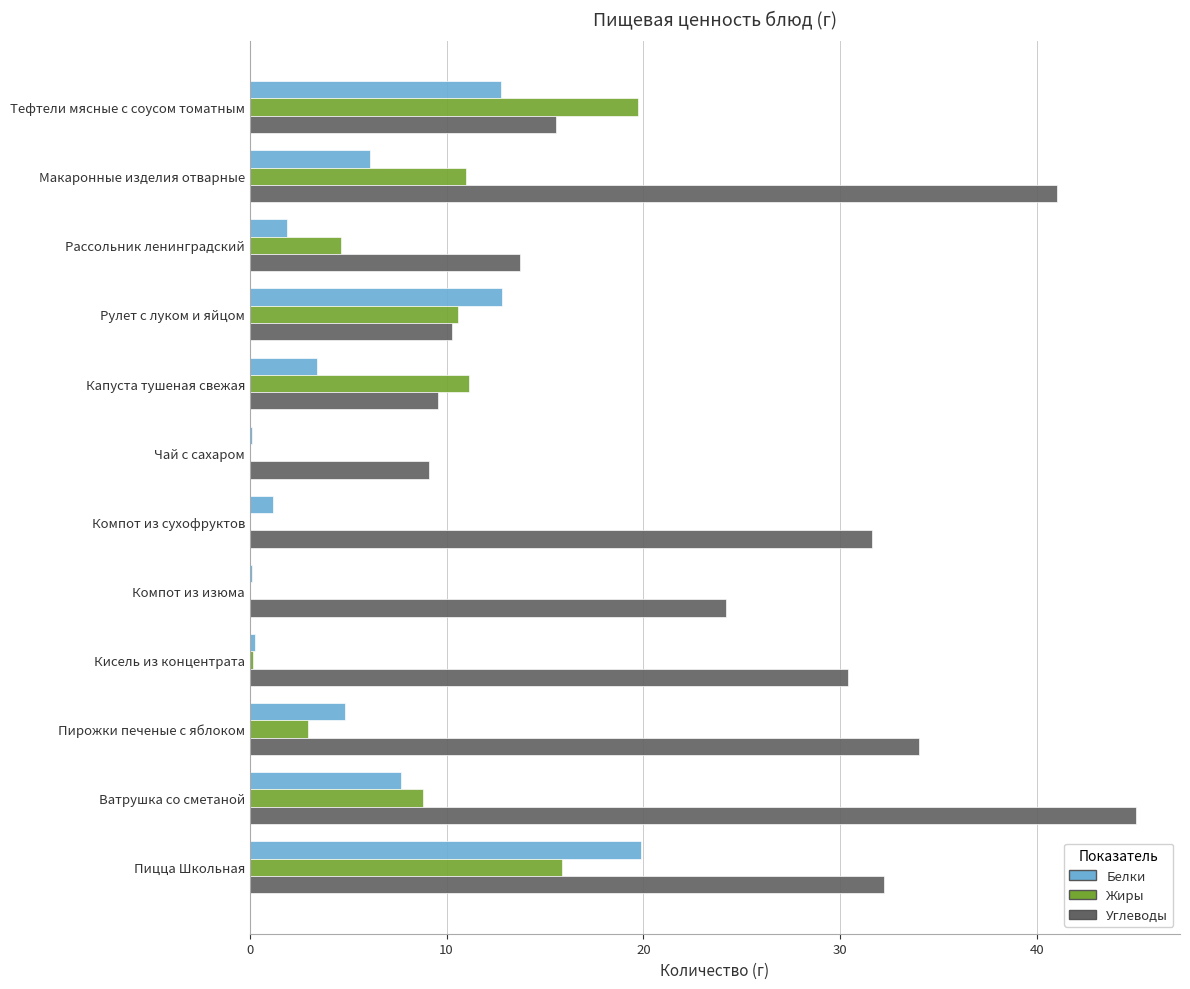

What value does the Жиры series have at Ватрушка со сметаной?

8.8